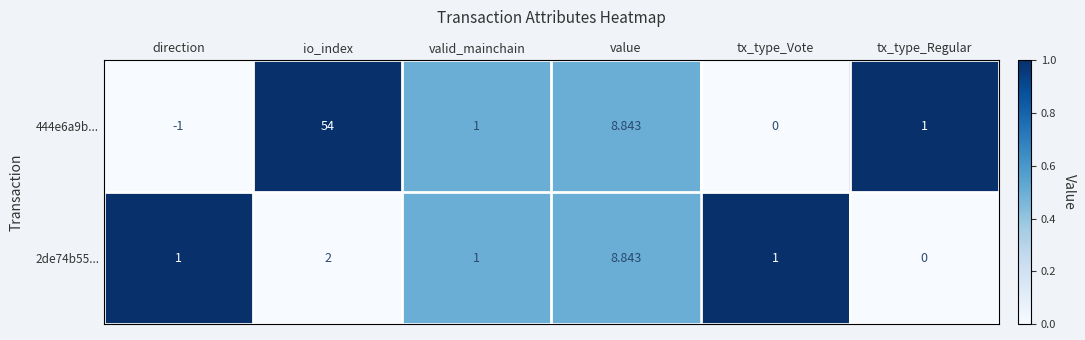

Where is 2de74b55... nearest to the value 4?

io_index